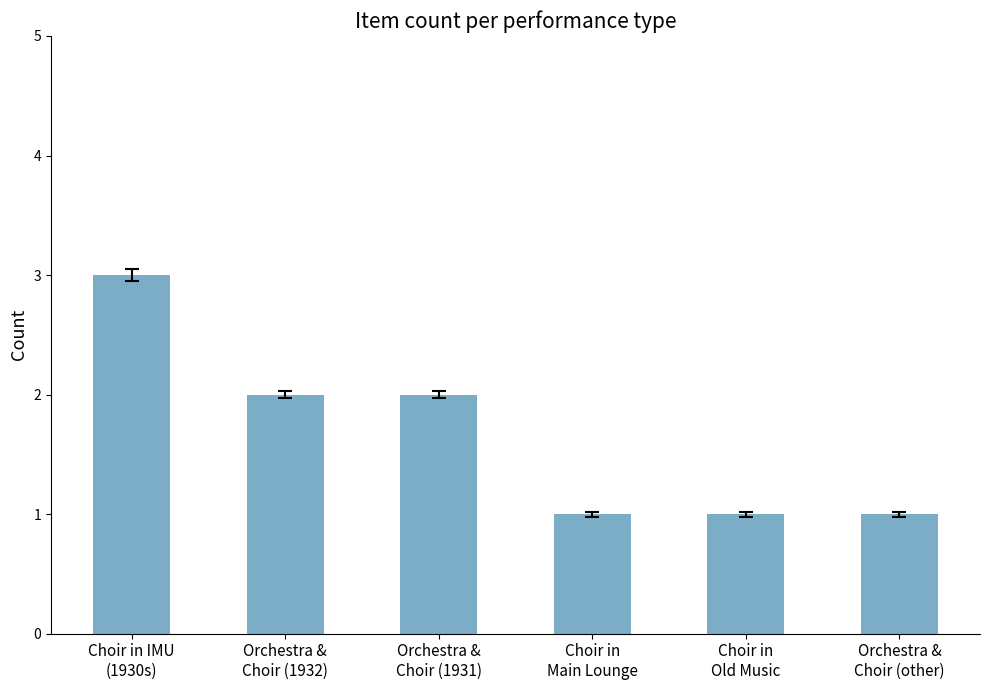

Reading left to right, extract all data points from this chart.

Choir in IMU
(1930s)=3	Orchestra &
Choir (1932)=2	Orchestra &
Choir (1931)=2	Choir in
Main Lounge=1	Choir in
Old Music=1	Orchestra &
Choir (other)=1